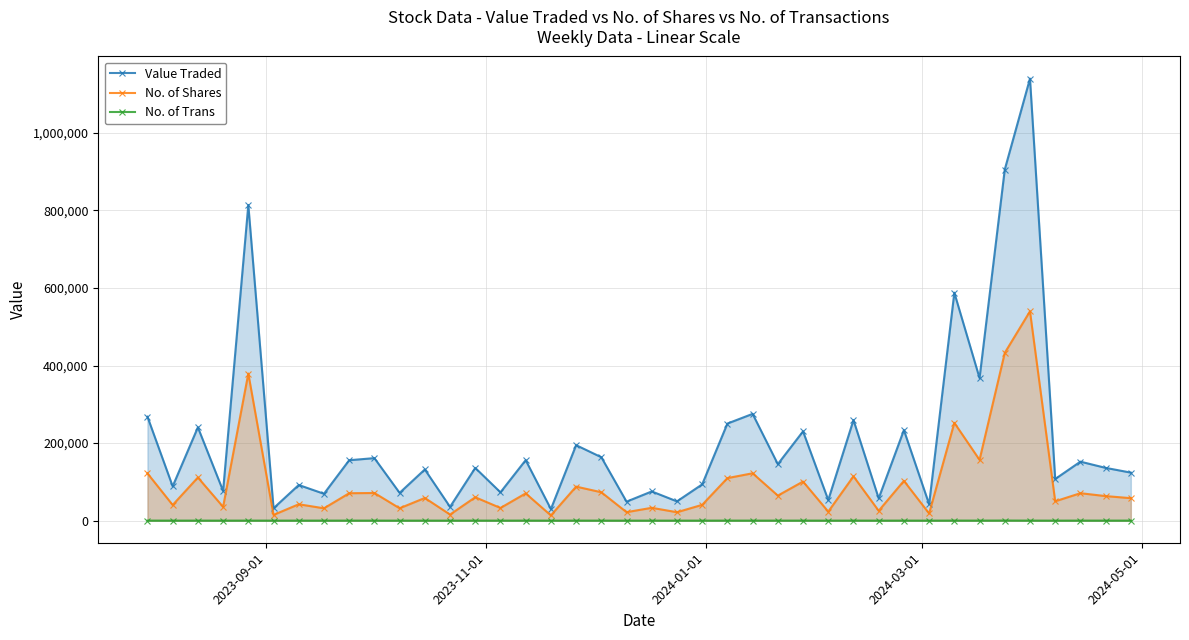

Which series has the largest range (max minus min)?

Value Traded